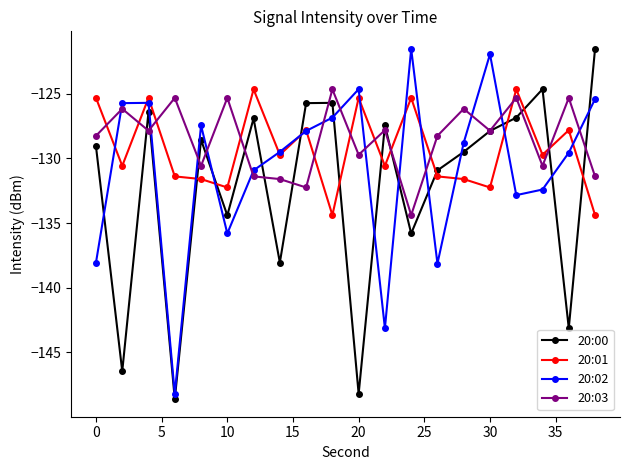

What is the value of the 20:00 point at the 17th from the left?

-126.8